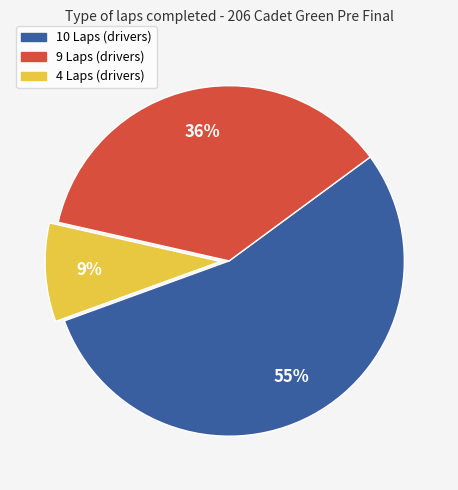

Is the sum of 9 Laps and 4 Laps greater than half?

No